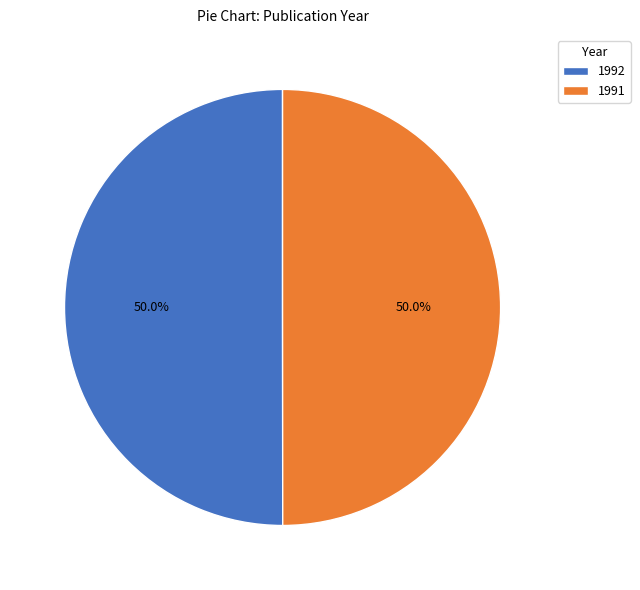

What is the total percentage of 1991 and 1992?

100.0%